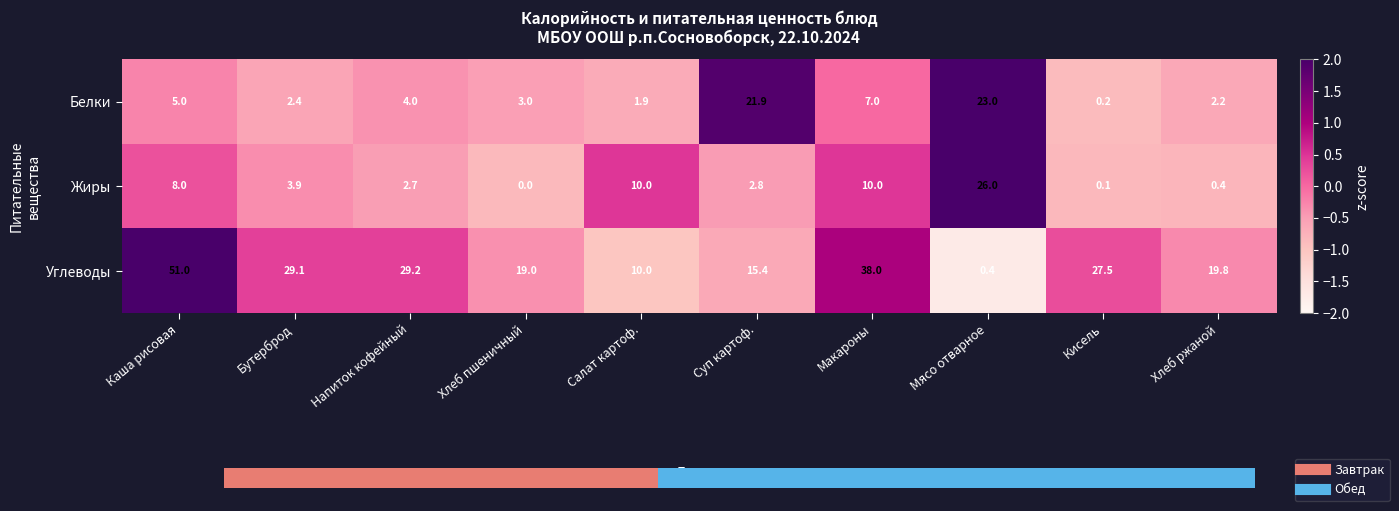

Rank the categories by Углеводы value from lowest to highest.

Мясо отварное, Салат картоф., Суп картоф., Хлеб пшеничный, Хлеб ржаной, Кисель, Бутерброд, Напиток кофейный, Макароны, Каша рисовая